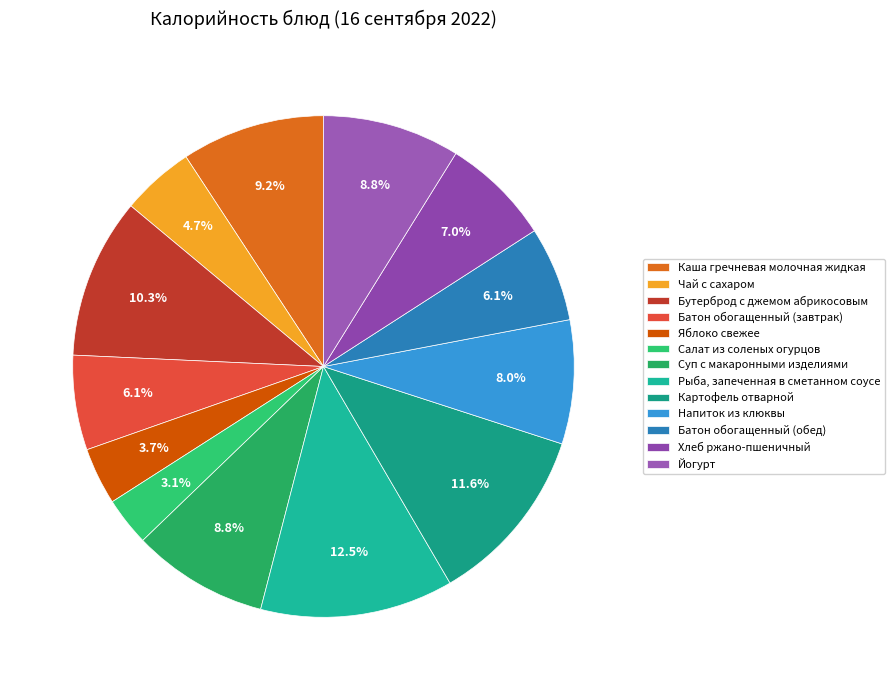

Is Каша гречневая молочная жидкая the majority of the pie?

No